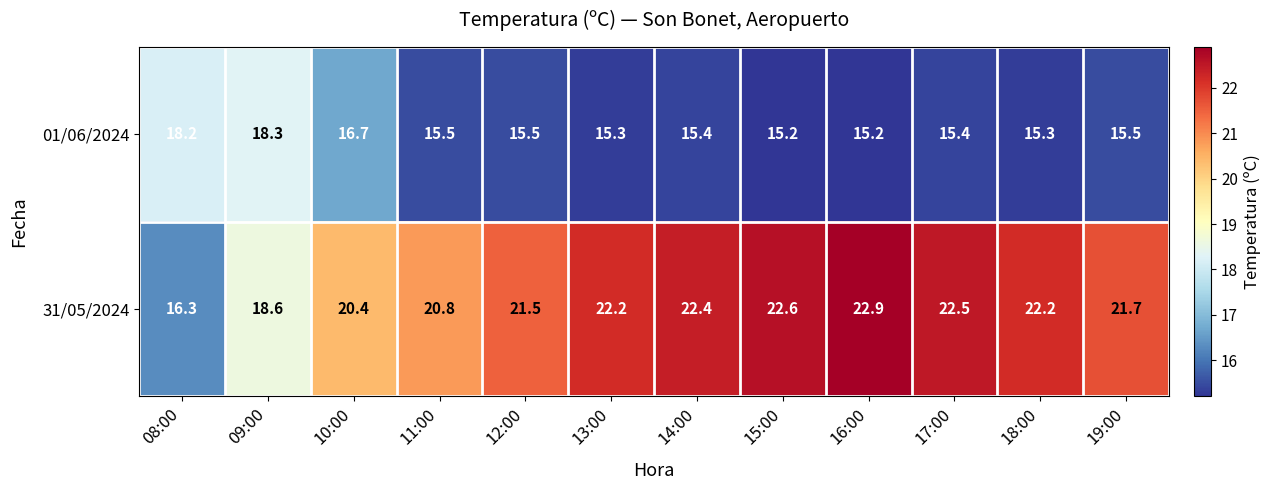

How many data points in 31/05/2024 are less than 22?

6